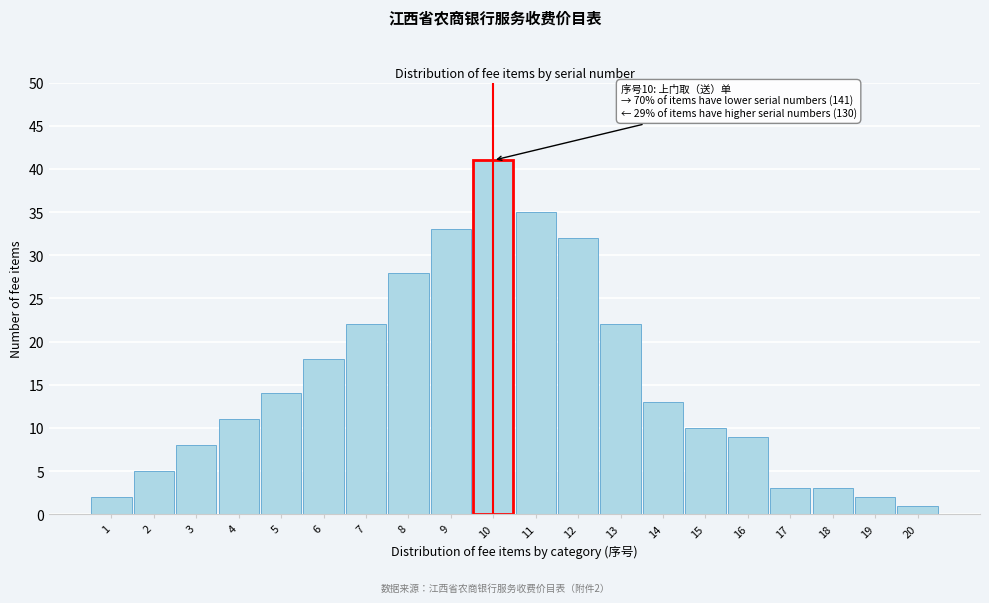

Reading left to right, transcribe all the data shown in this chart.

2	5	8	11	14	18	22	28	33	41	35	32	22	13	10	9	3	3	2	1